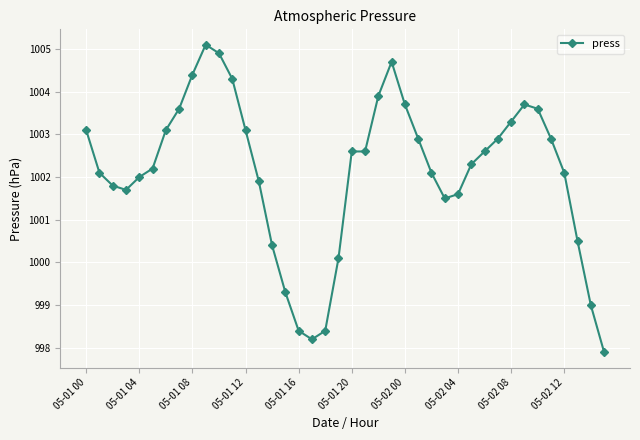

Count the number of categories in the chart.

40